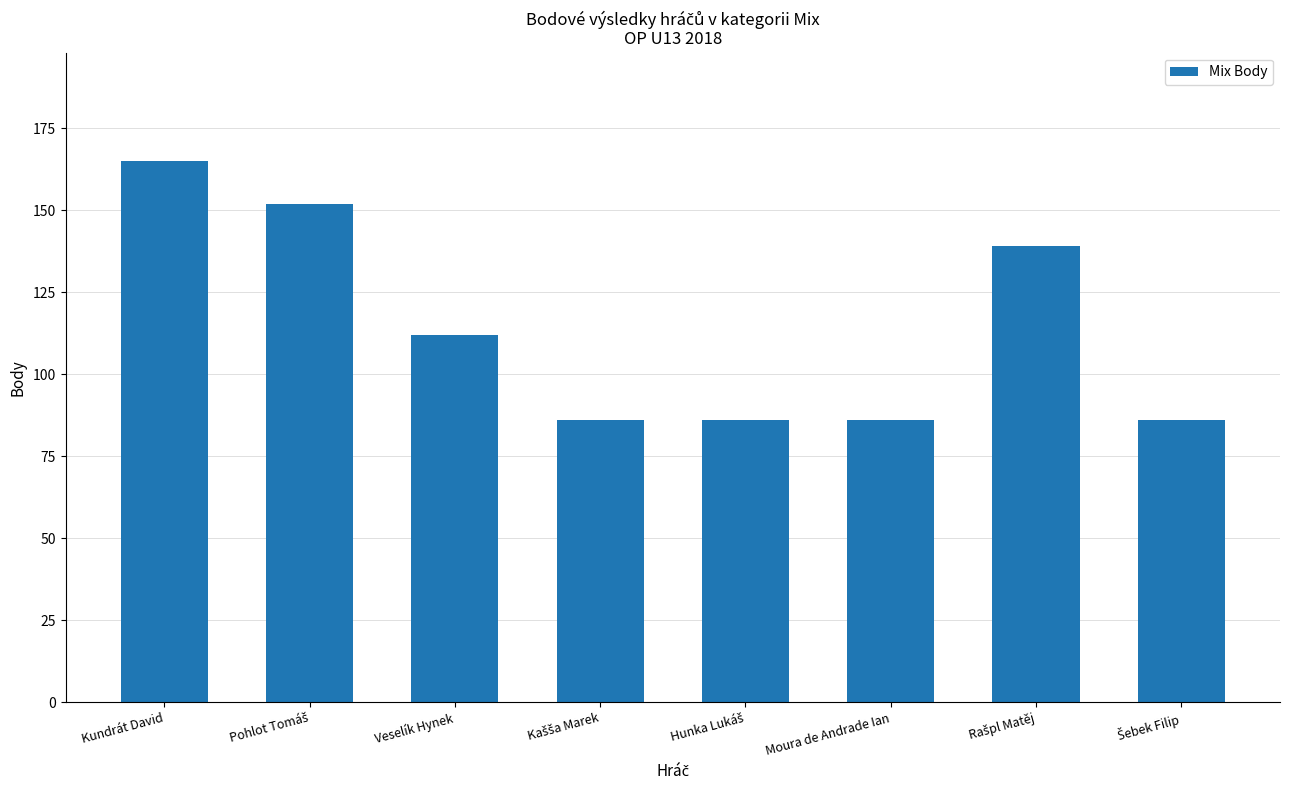

Reading left to right, transcribe all the data shown in this chart.

165	152	112	86	86	86	139	86